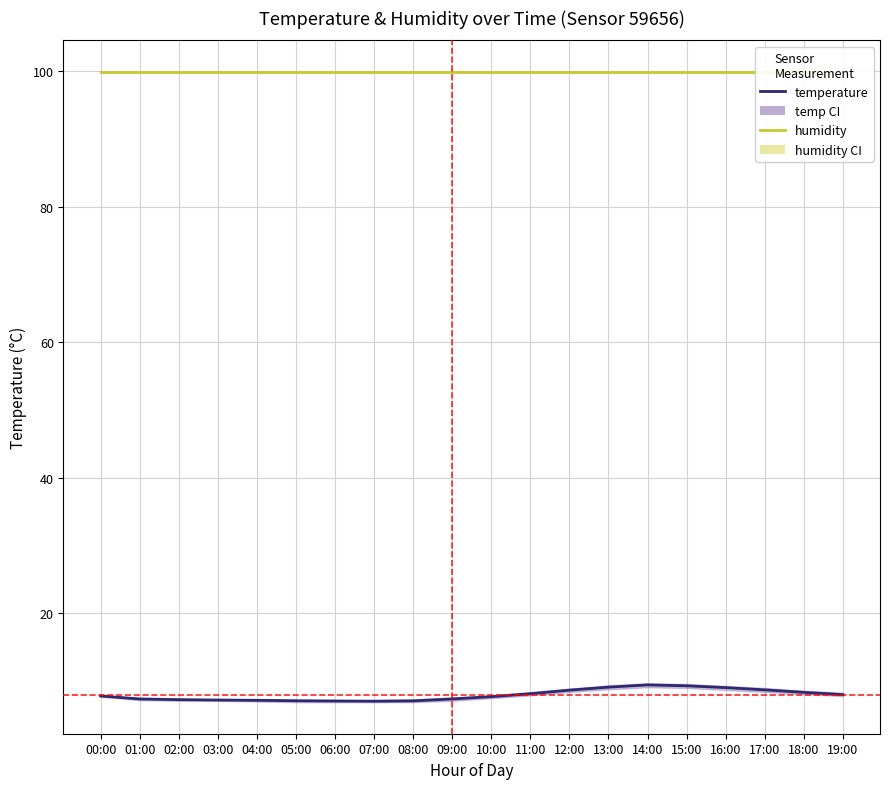

What are all the series names shown in the legend?

humidity, temperature